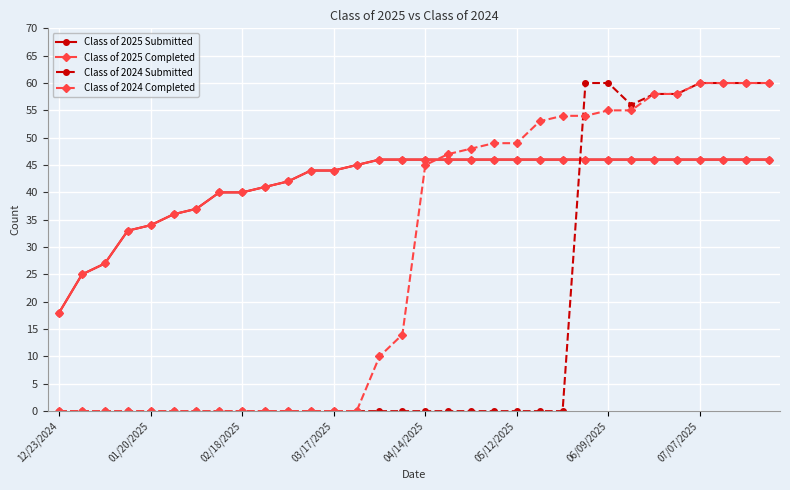

Is this an area chart (filled region under the line)?

No